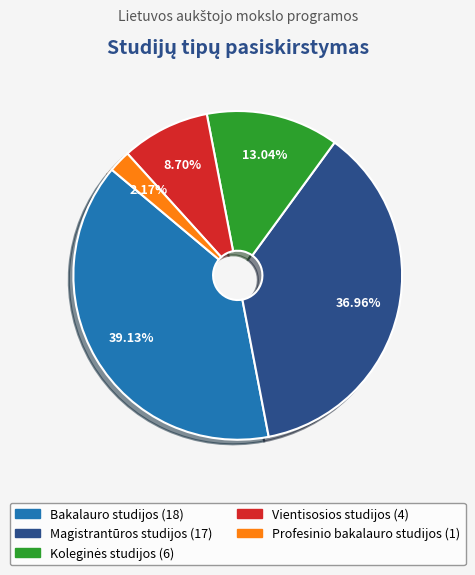

Between Bakalauro studijos and Magistrantūros studijos, which is larger?

Bakalauro studijos